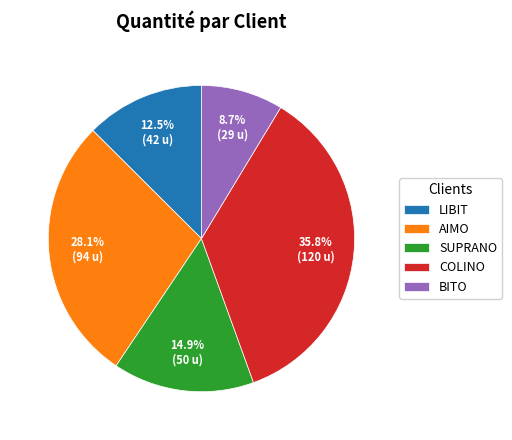

What percentage is NOT represented by BITO?

91.3%